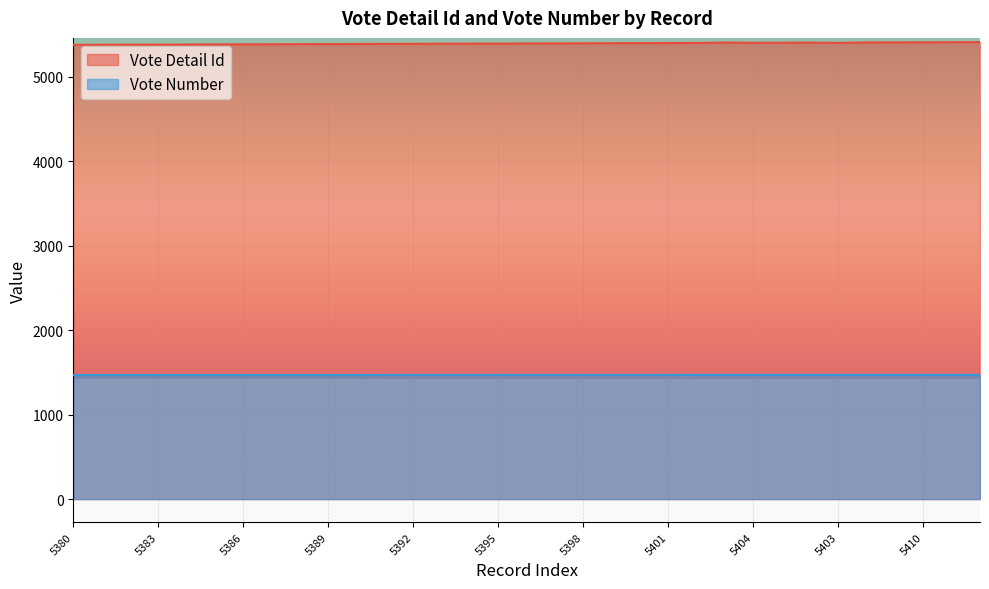

List the labels in order of Vote Number value, largest first.

5402, 5407, 5404, 5405, 5406, 5403, 5408, 5409, 5410, 5411, 5412, 5391, 5392, 5393, 5394, 5395, 5396, 5397, 5398, 5399, 5400, 5401, 5380, 5381, 5382, 5383, 5384, 5385, 5386, 5387, 5388, 5389, 5390